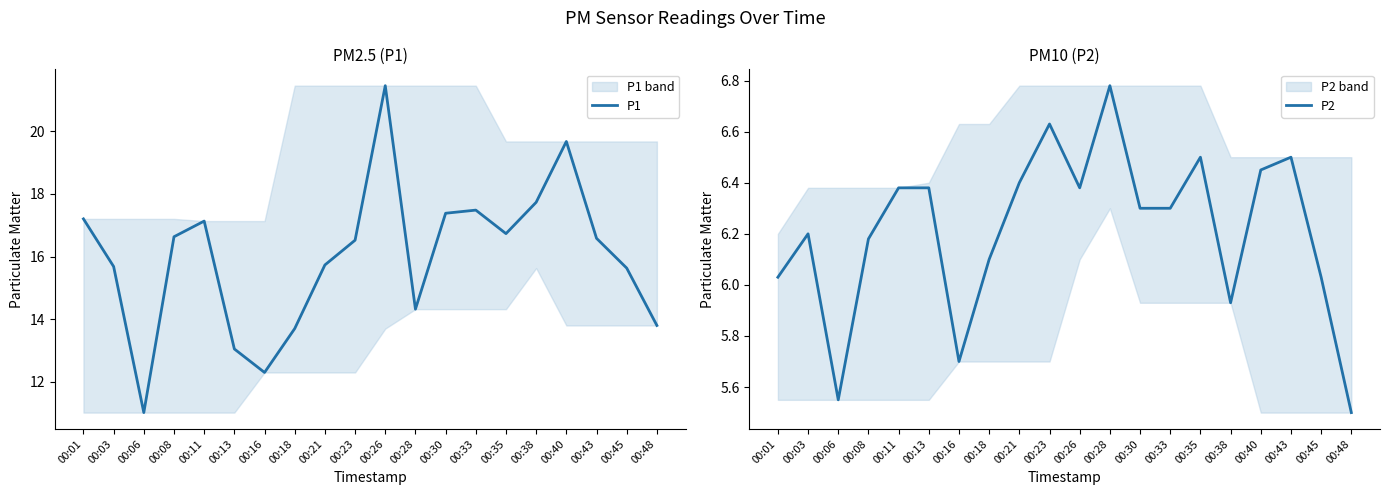

What is the difference between the highest and lowest values at 00:48?

8.3